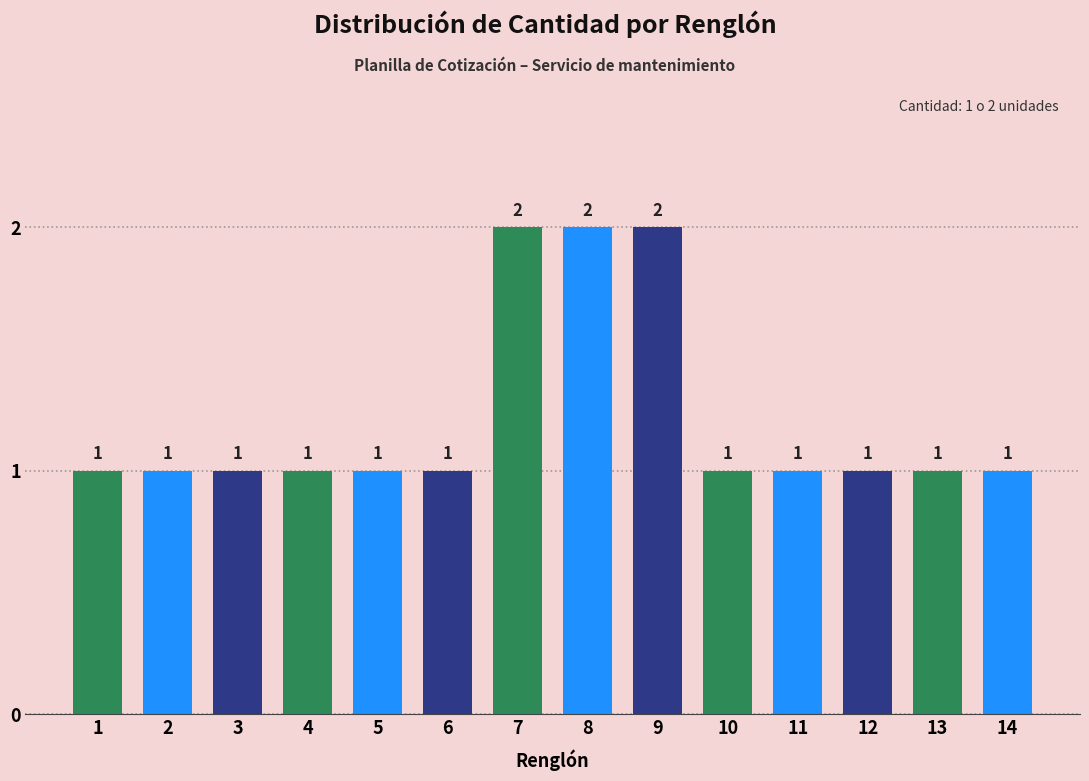

Reading left to right, transcribe all the data shown in this chart.

1=1	2=1	3=1	4=1	5=1	6=1	7=2	8=2	9=2	10=1	11=1	12=1	13=1	14=1